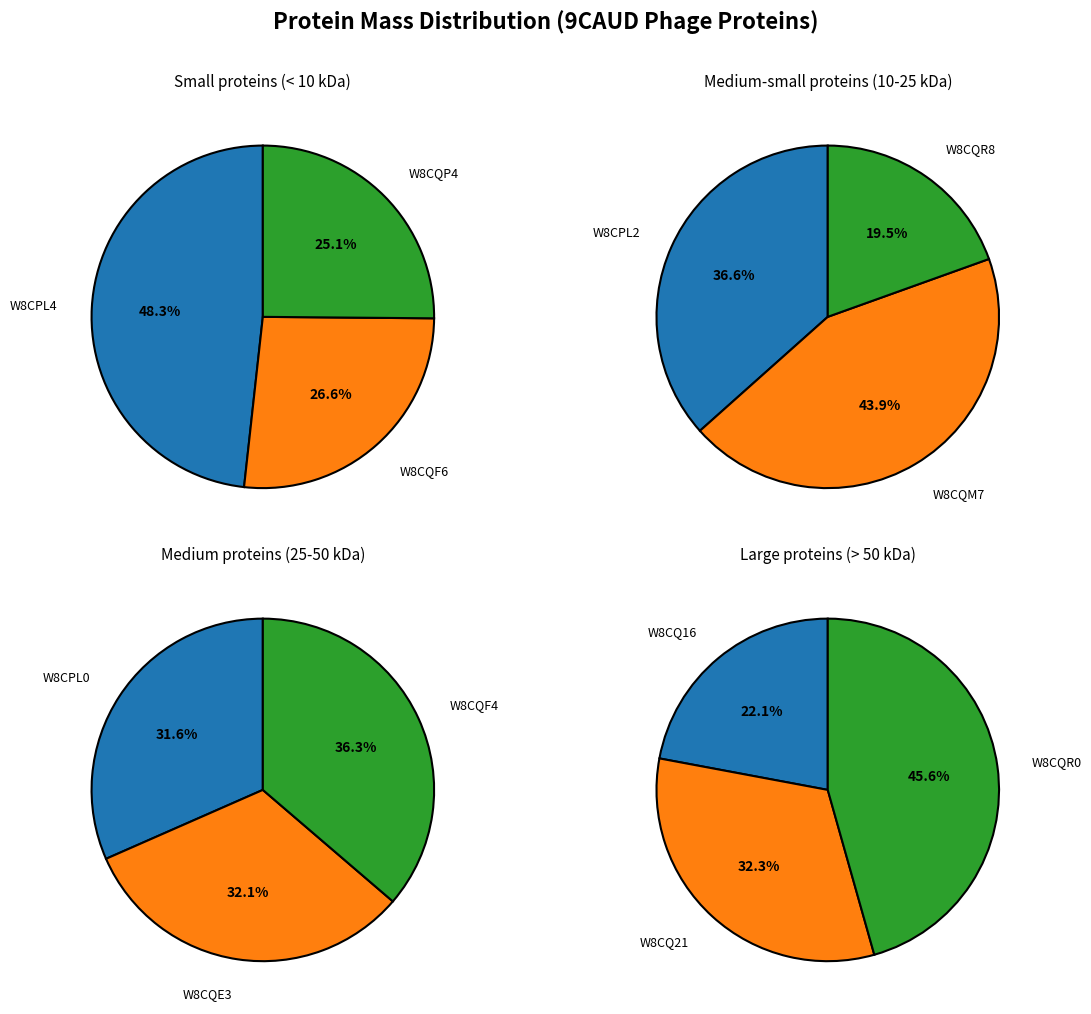

Is there any slice that represents more than half of the pie?

No